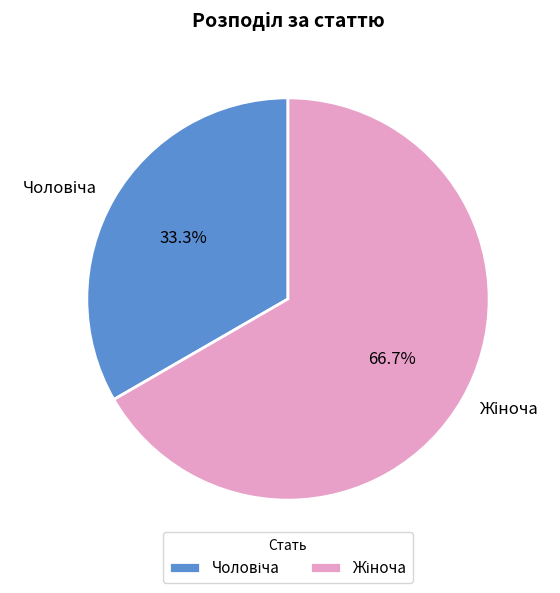

Does any single category account for the majority?

Yes